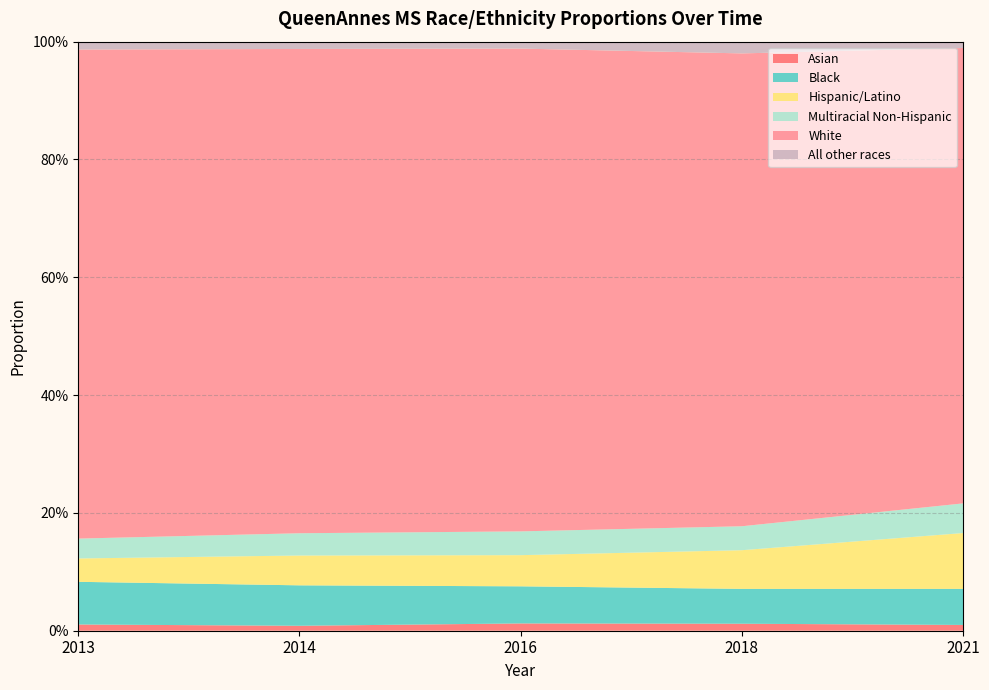

Reading left to right, transcribe all the data shown in this chart.

Asian: 0.0	0.0	0.0	0.0	0.0
Black: 0.1	0.1	0.1	0.1	0.1
Hispanic/Latino: 0.0	0.1	0.1	0.1	0.1
Multiracial Non-Hispanic: 0.0	0.0	0.0	0.0	0.1
White: 0.8	0.8	0.8	0.8	0.8
All other races: 0.0	0.0	0.0	0.0	0.0